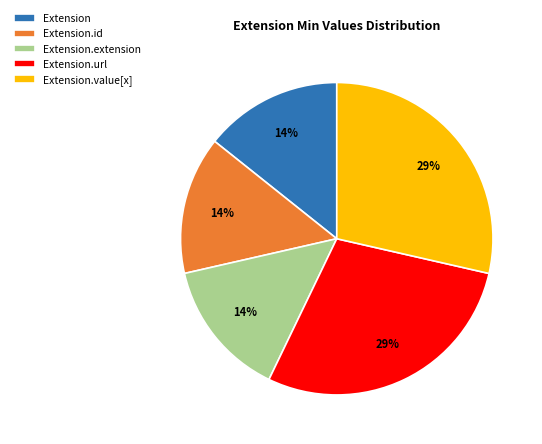

Is the sum of Extension.extension and Extension.value[x] greater than half?

No